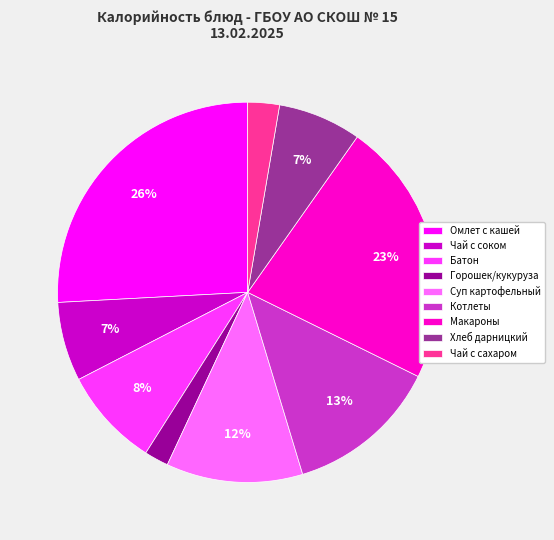

Between Батон and Горошек/кукуруза, which is larger?

Батон